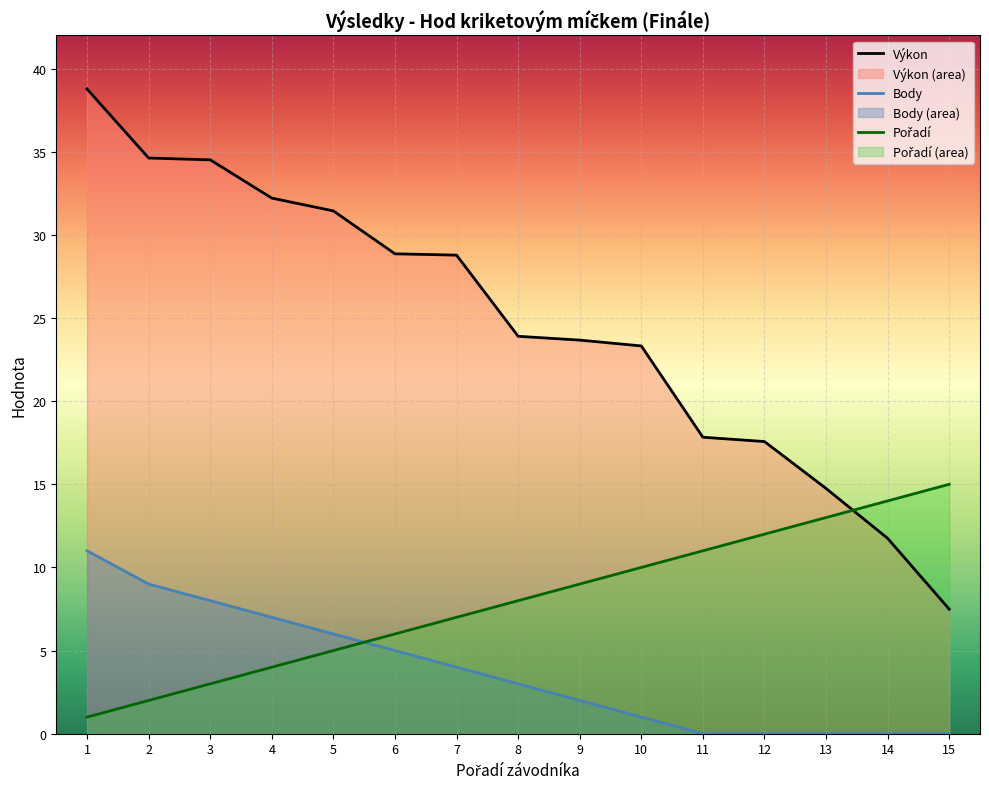

True or false: Body and Výkon intersect in this chart.

False